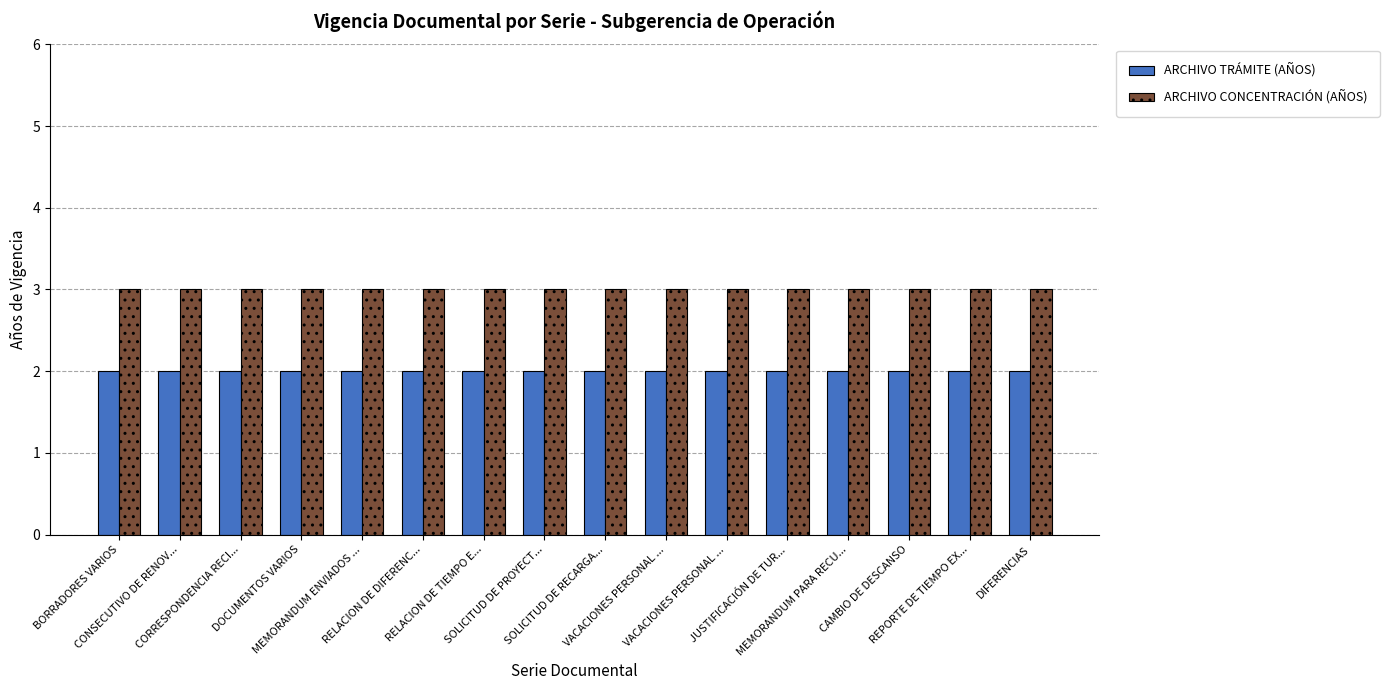

How many bars are there in total?

32